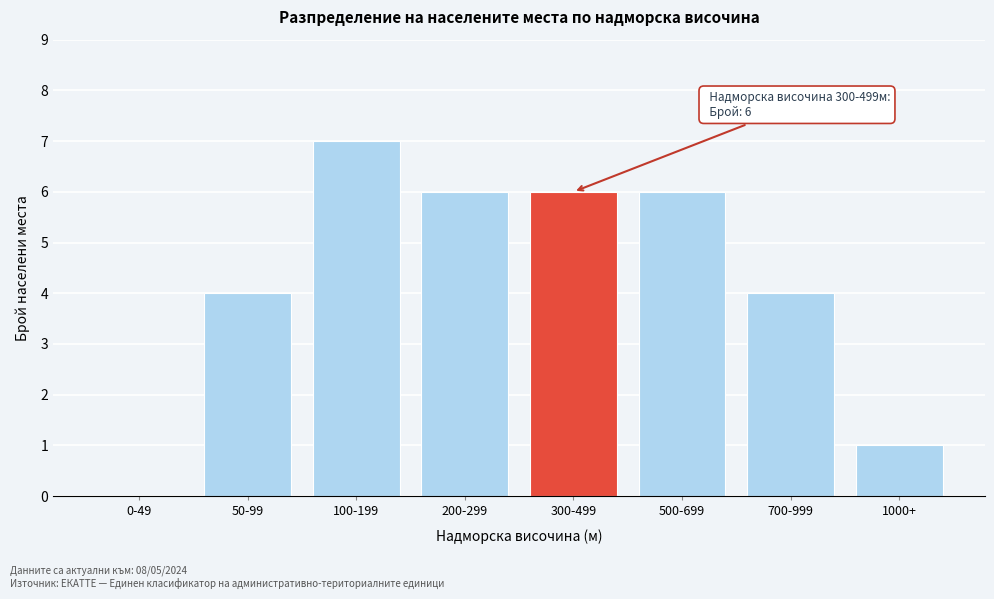

Reading left to right, transcribe all the data shown in this chart.

0-49=0	50-99=4	100-199=7	200-299=6	300-499=6	500-699=6	700-999=4	1000+=1